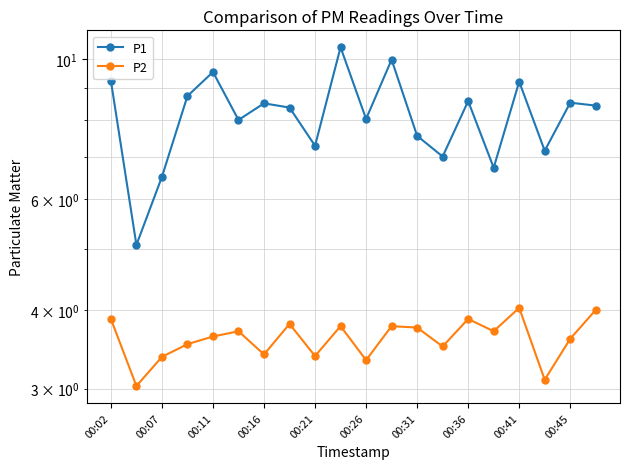

True or false: P2 and P1 cross at least once.

False